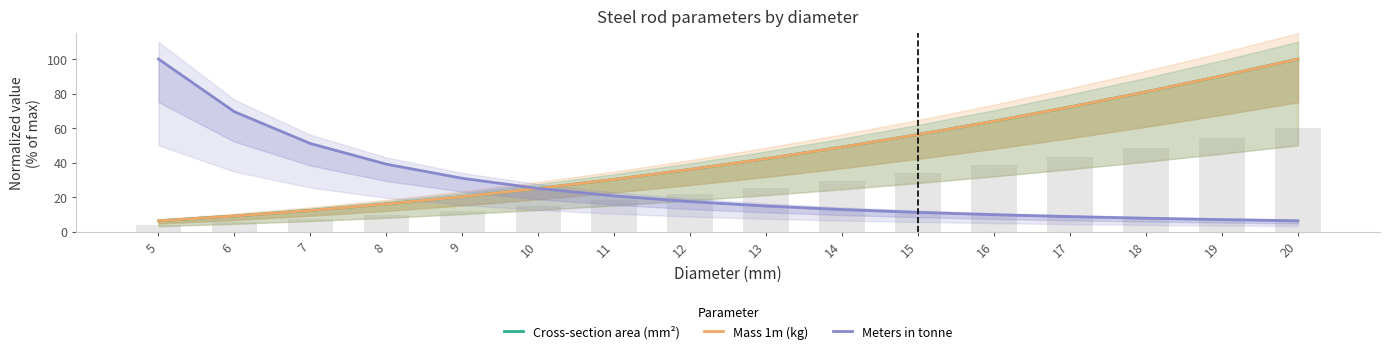

What is the sum of the Meters in tonne values at 12 and 14?

30.1